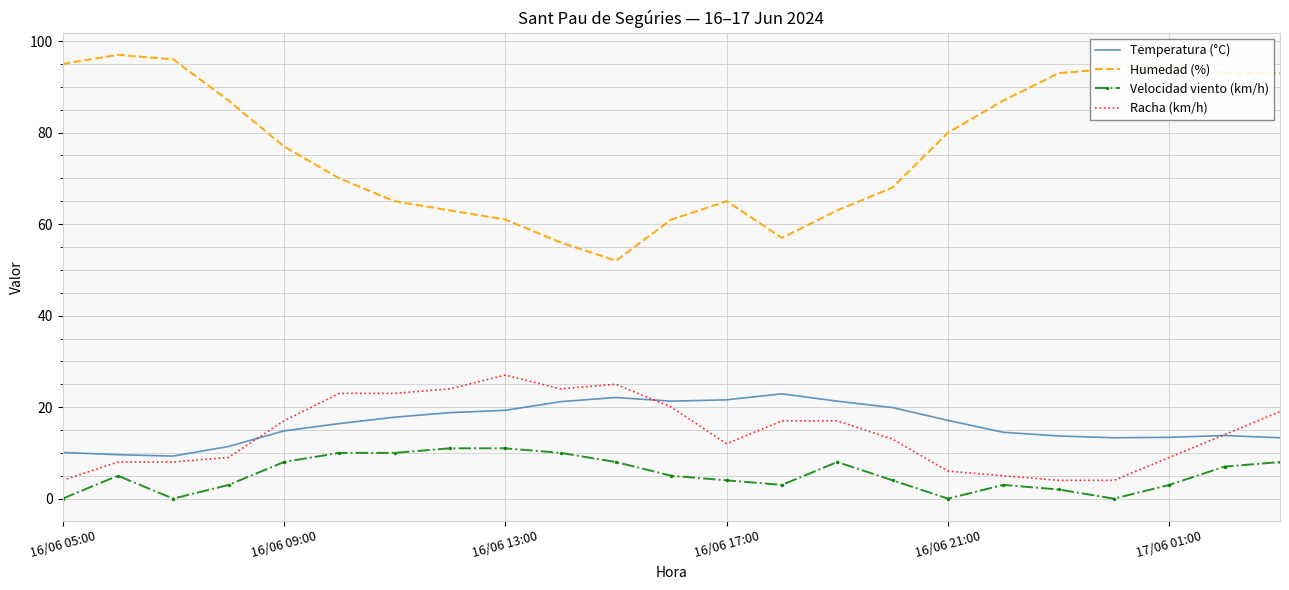

Which series has the largest total across all categories?

Humedad (%)